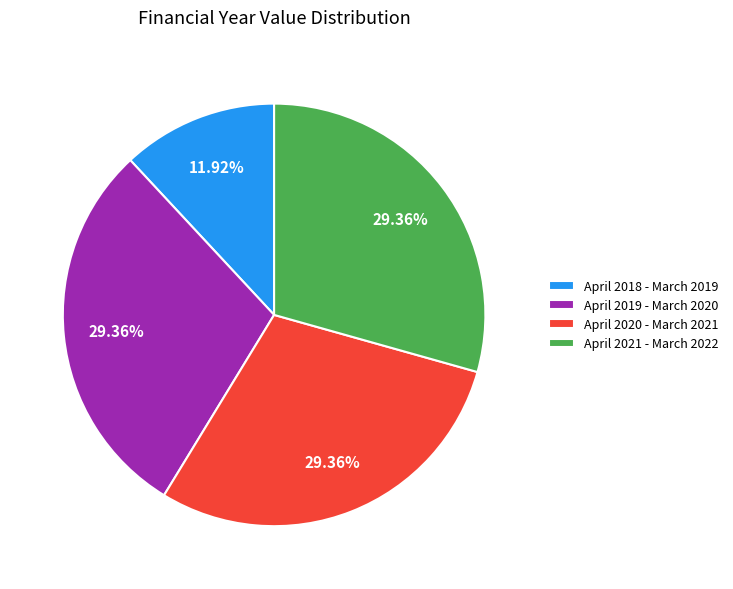

To the nearest percent, what percentage of the pie is April 2018 - March 2019?

12%